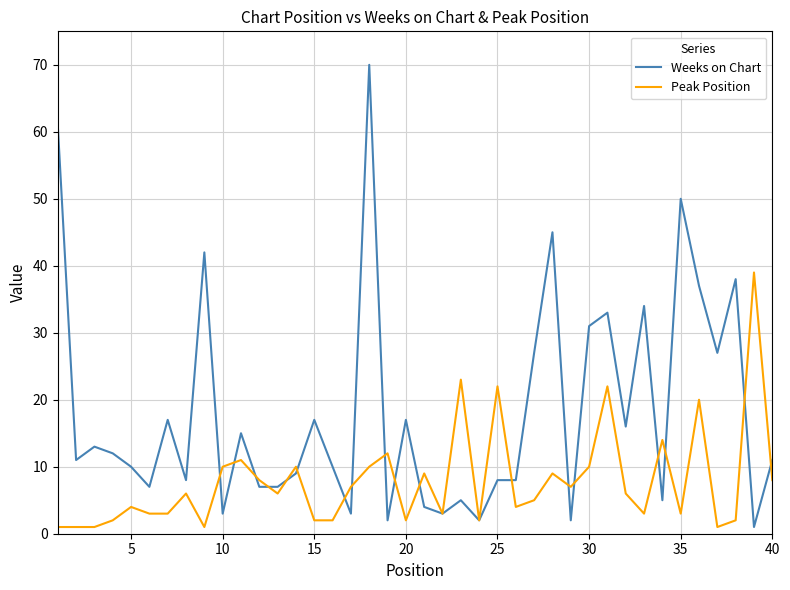

List the series in order of their peak value, lowest first.

Peak Position, Weeks on Chart